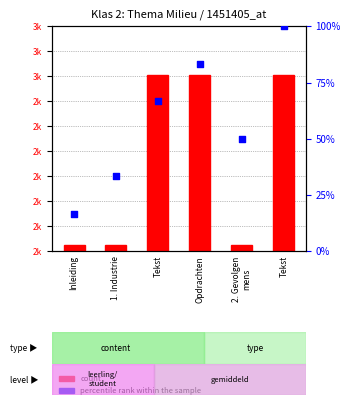

What are all the series names shown in the legend?

count, percentile rank within the sample